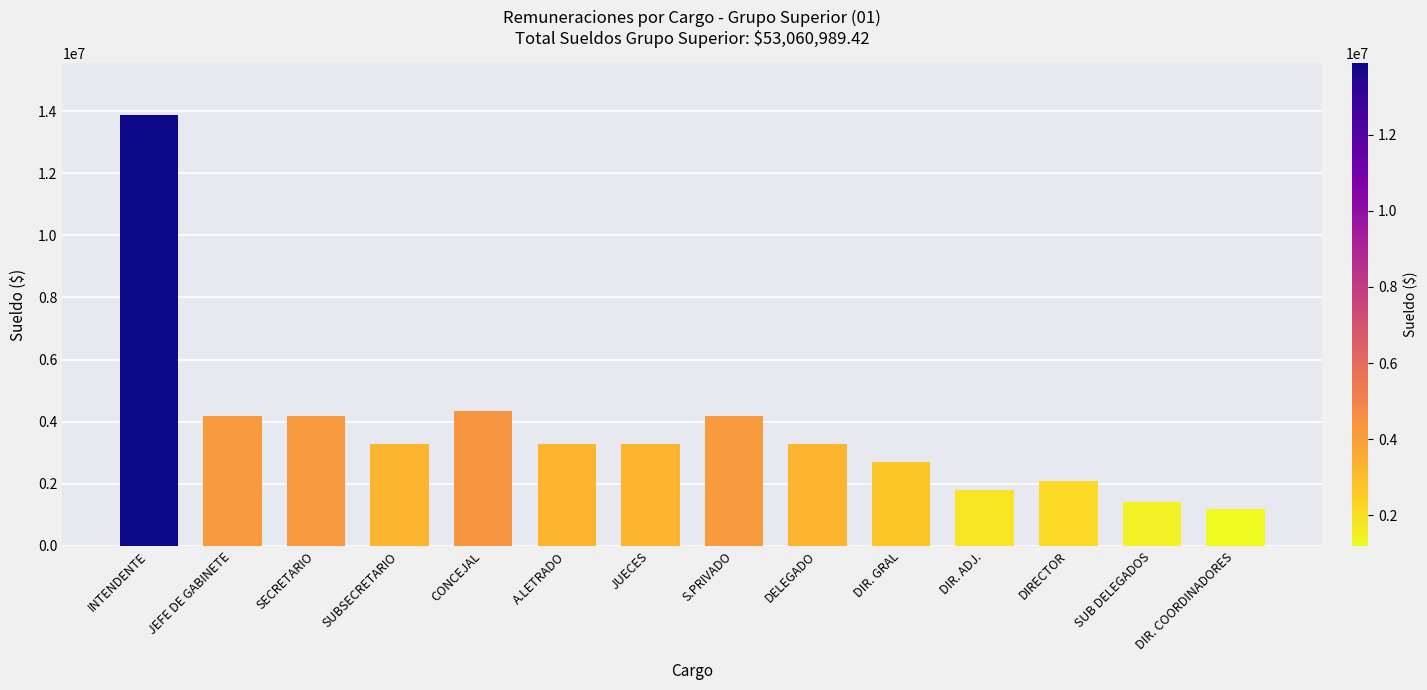

What is the maximum value shown in the chart?

13871828.0